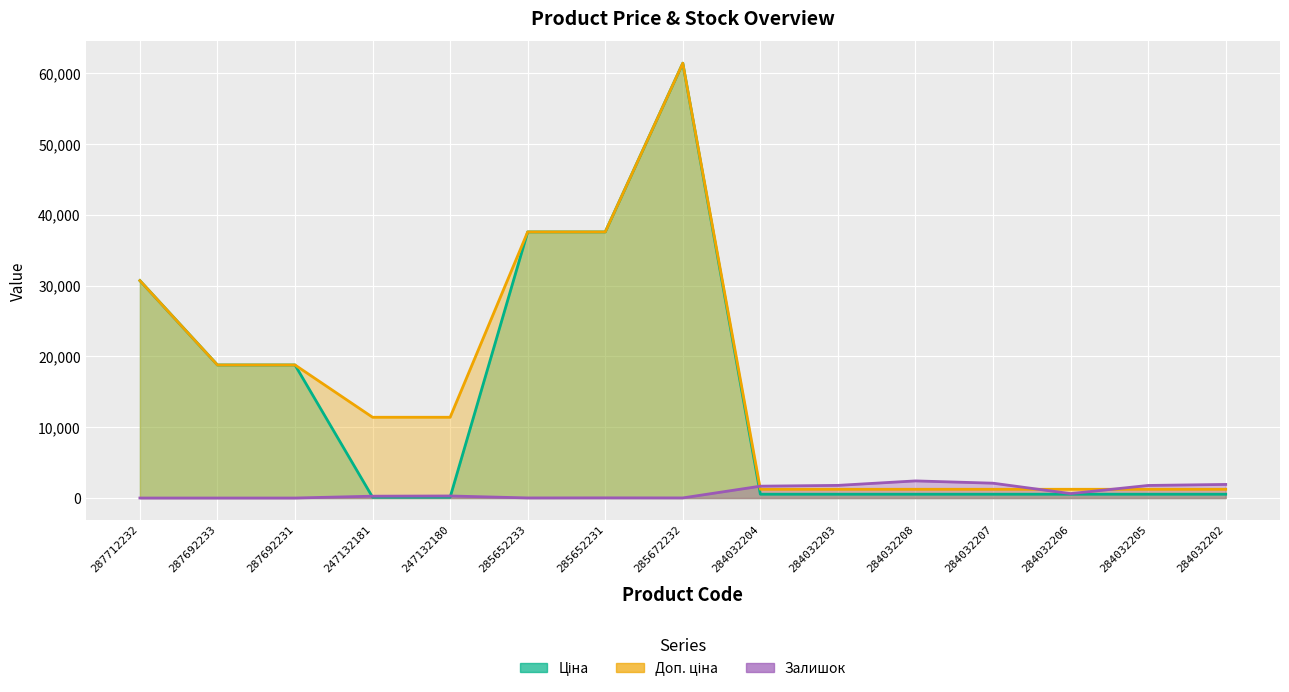

What is the spread (max minus min) of values at 284032207?

1557.0